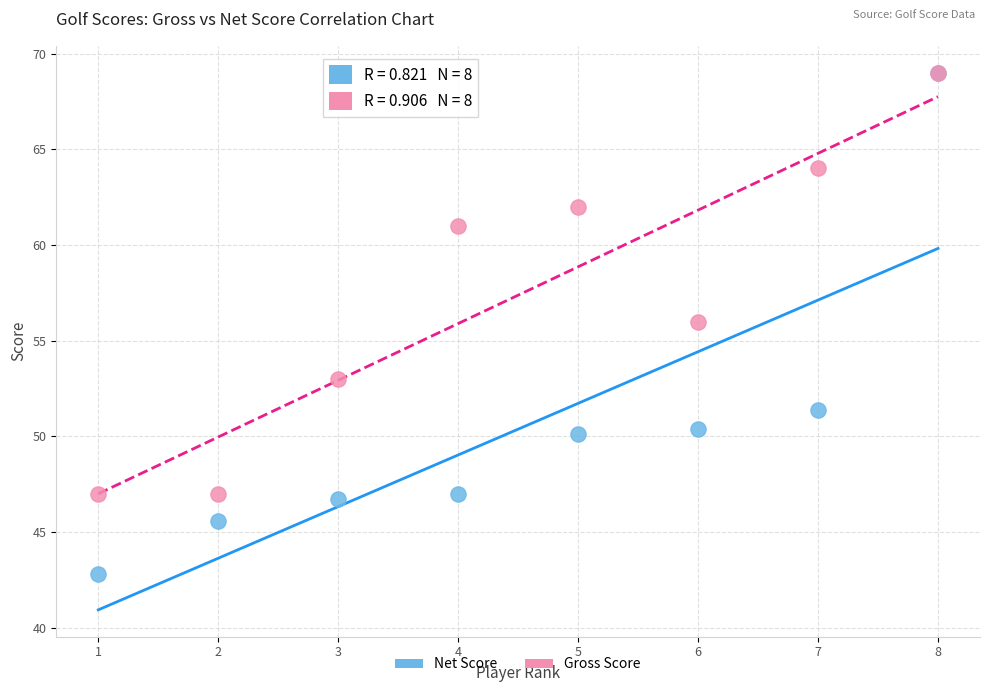

What are all the series names shown in the legend?

Net Score, Gross Score